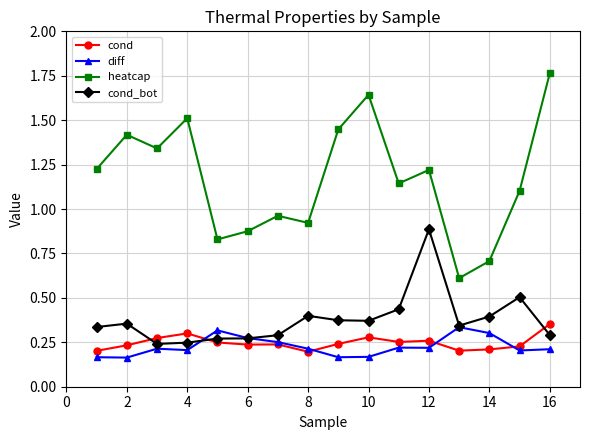

At how many categories does at least one series exceed 1?

10